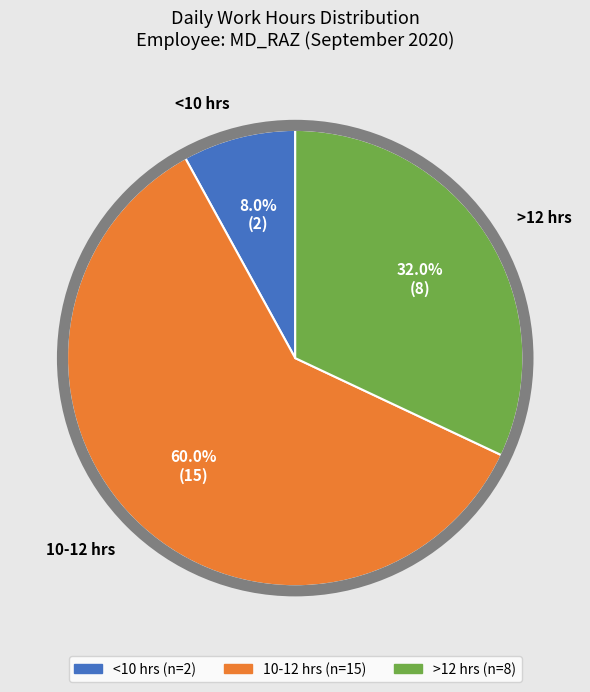

Is there a majority slice in this chart?

Yes